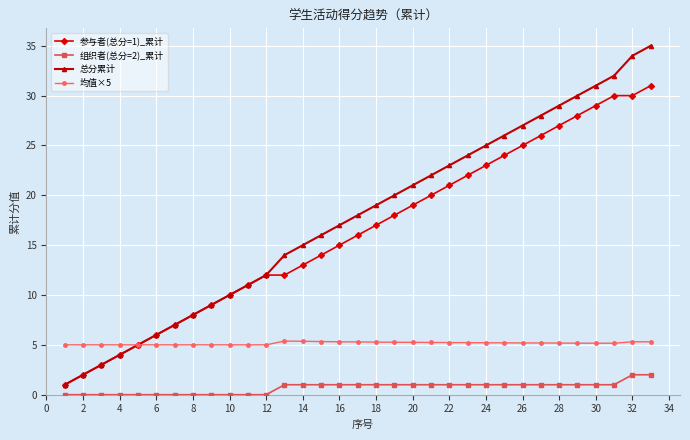

How many lines are shown in the chart?

4